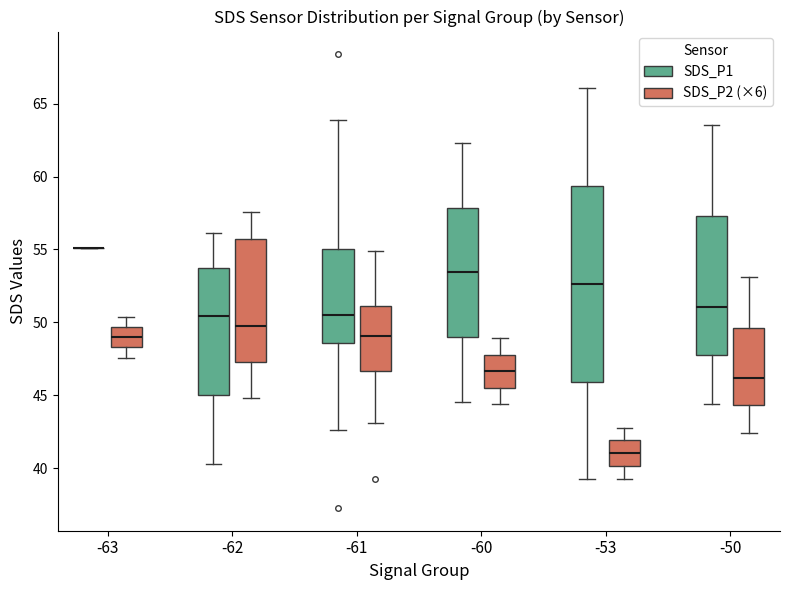

Where is the upper edge of the box for -62 (SDS_P1) on the y-axis? The values are not printed on the chart, so give them approximately, as read against the axis.

53.5